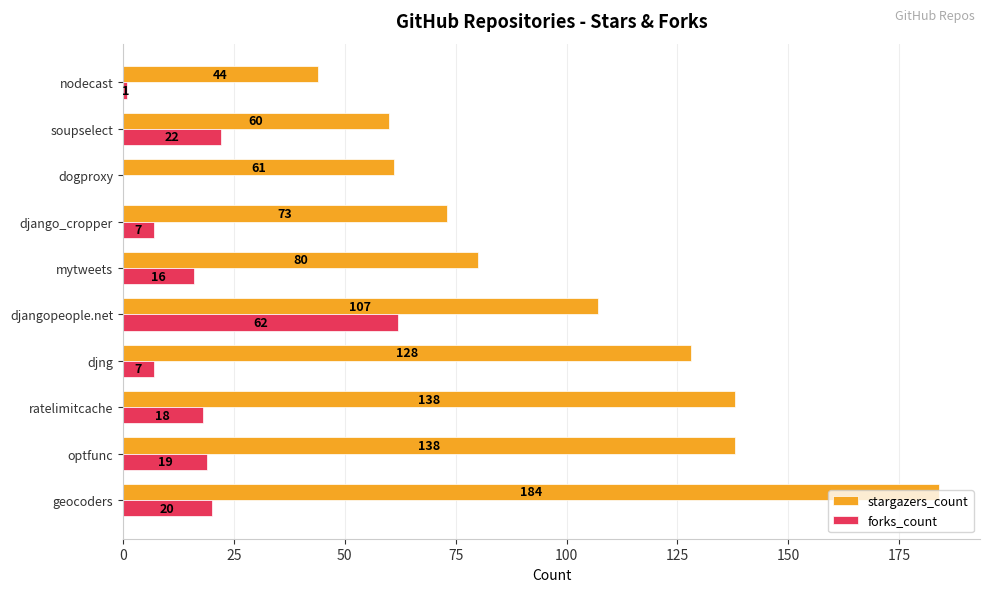

What is the sum of the stargazers_count values at optfunc and ratelimitcache?

276